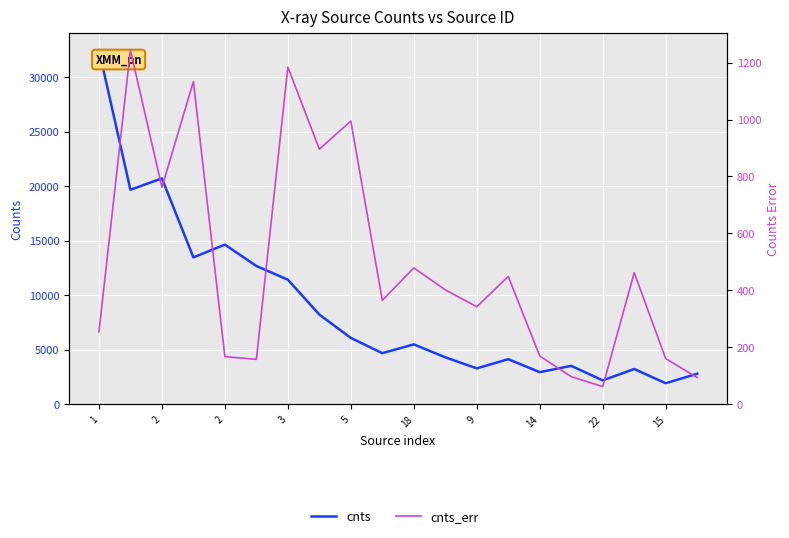

At which label is cnts closest to 17200?

2